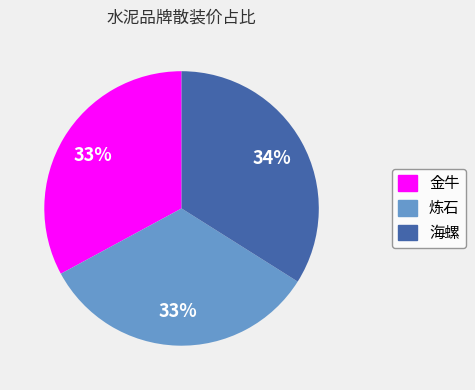

To the nearest percent, what percentage of the pie is 炼石?

33%